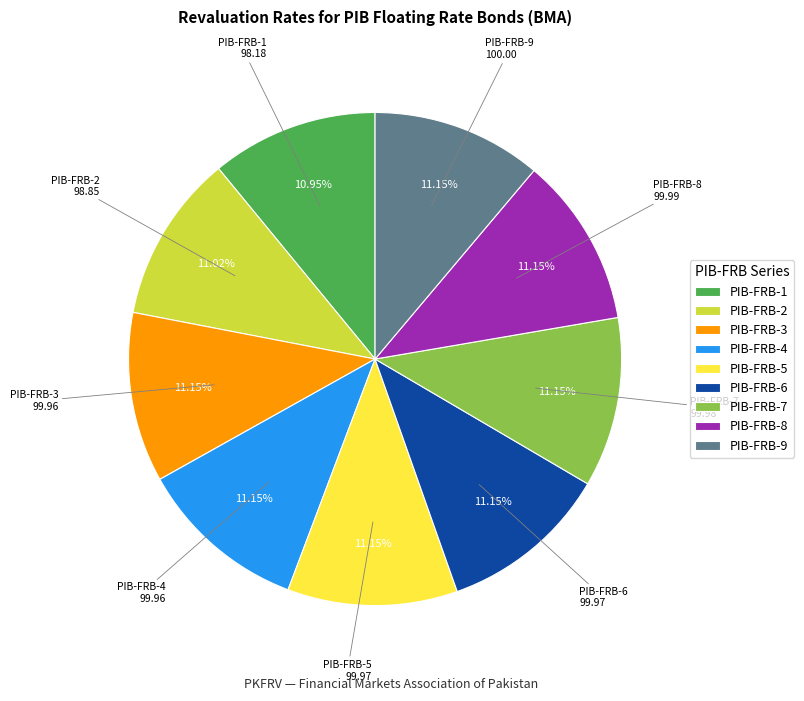

The PIB-FRB-9 slice represents 19% of the pie. True or false?

False